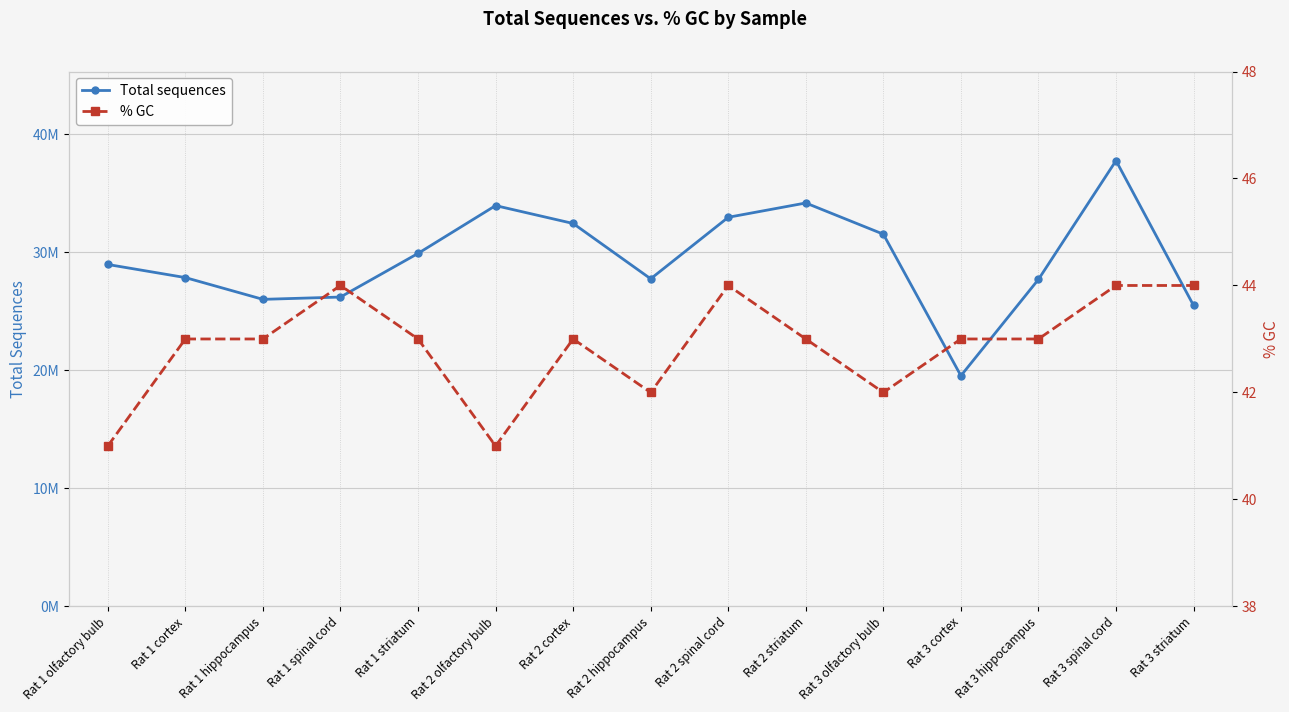

At which label is % GC closest to 42?

Rat 2 hippocampus